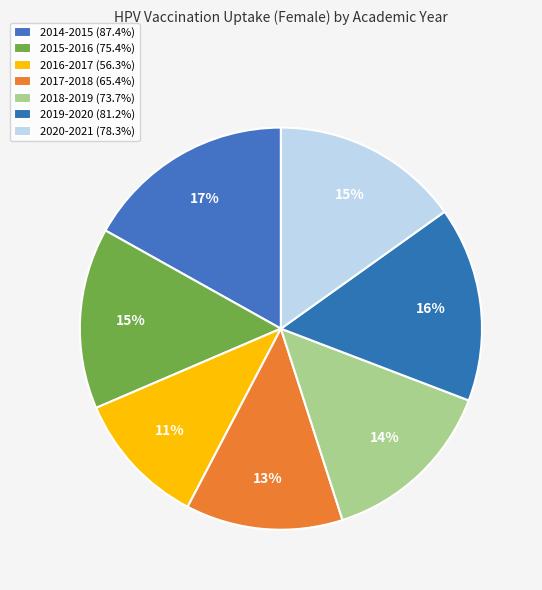

The 2014-2015 slice represents 11% of the pie. True or false?

False